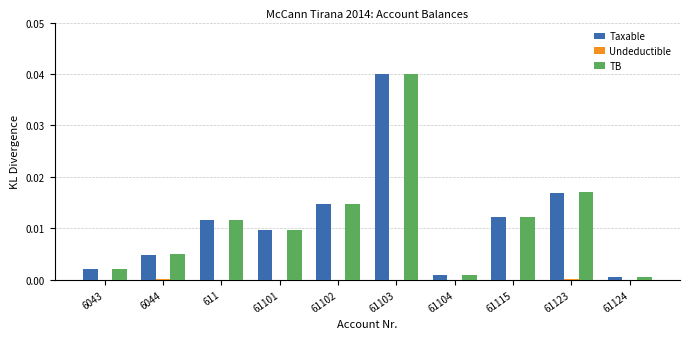

Are the bars grouped side by side (vs. stacked)?

Yes